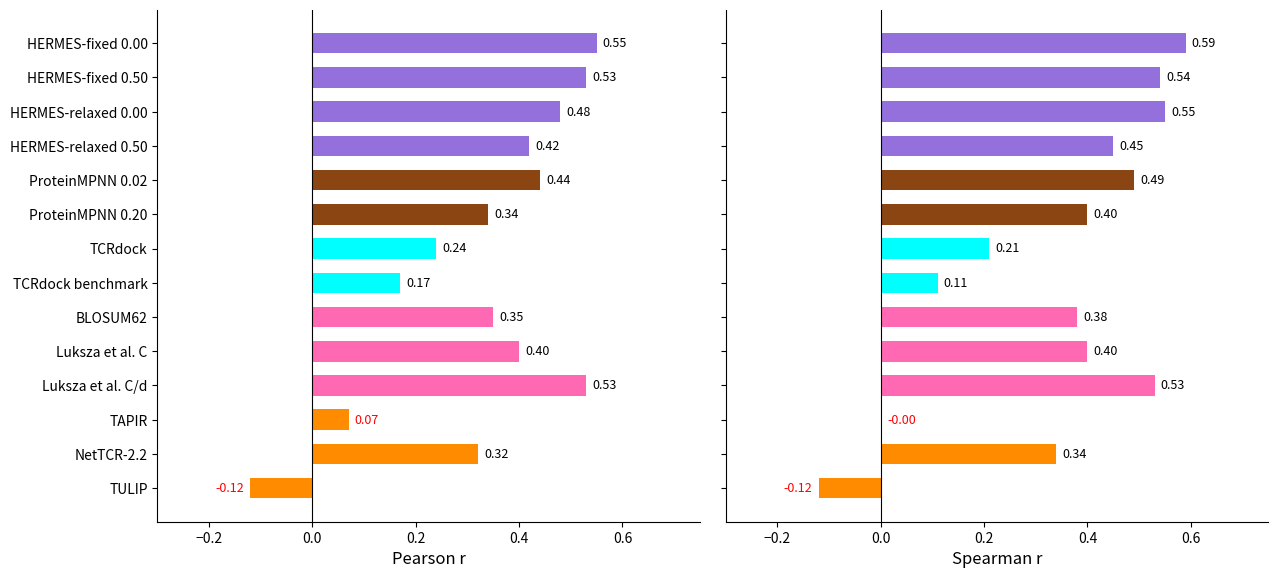

Count the number of categories in the chart.

14